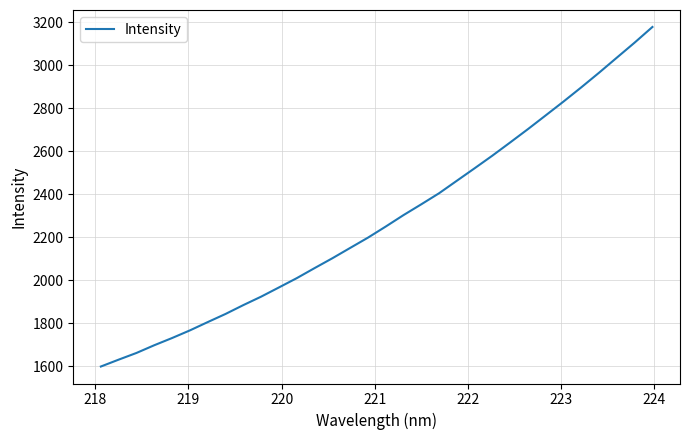

What is the difference between the maximum and minimum values?

1578.8